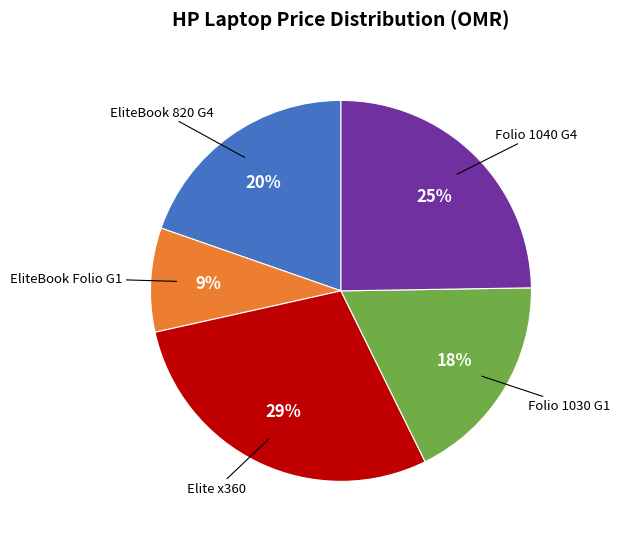

How many segments does this pie chart have?

5